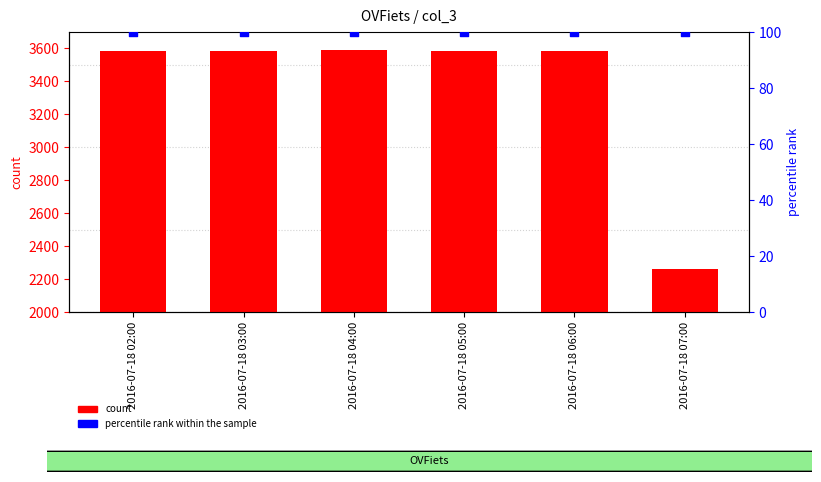

Which series reaches the maximum Y coordinate?

count